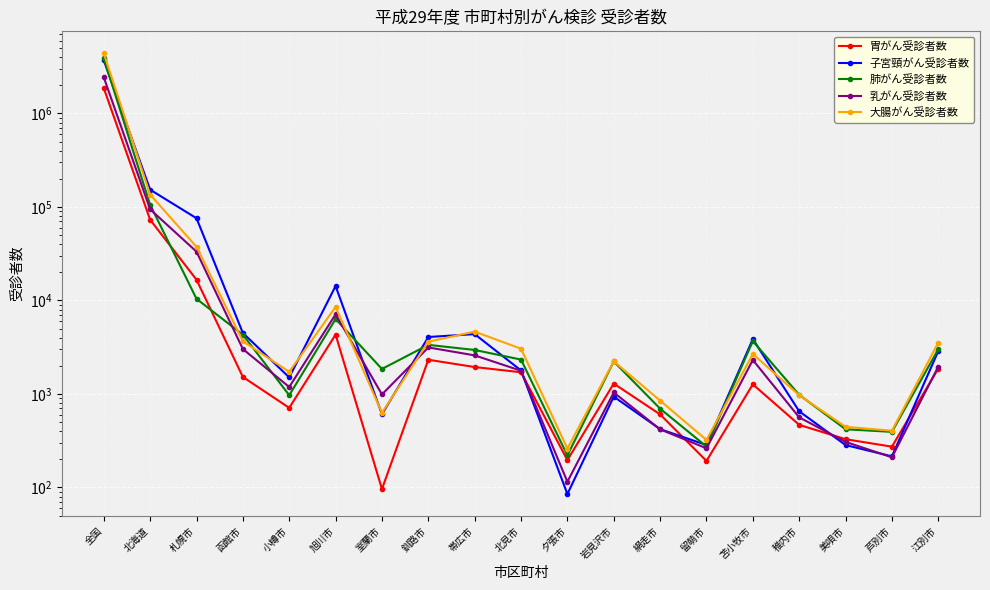

What is the sum of all 胃がん受診者数 values?

1970916